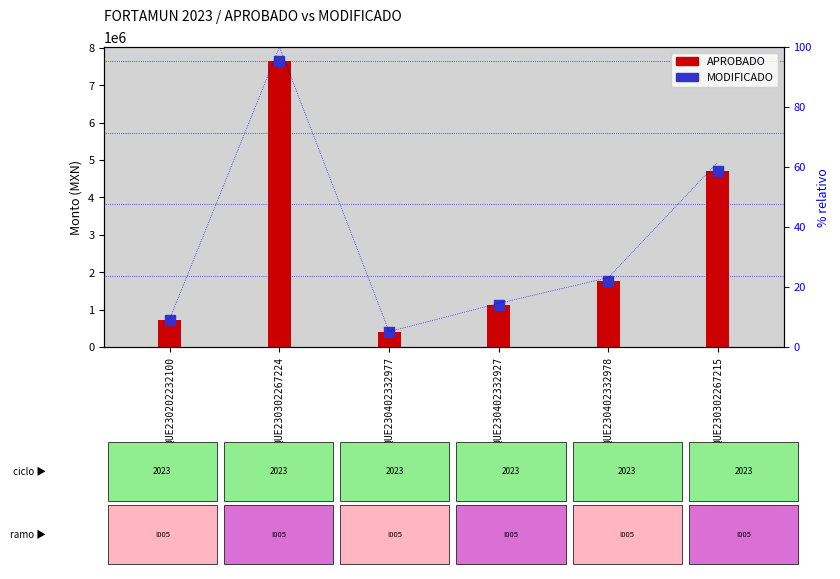

What is the greatest value displayed?

7641954.2